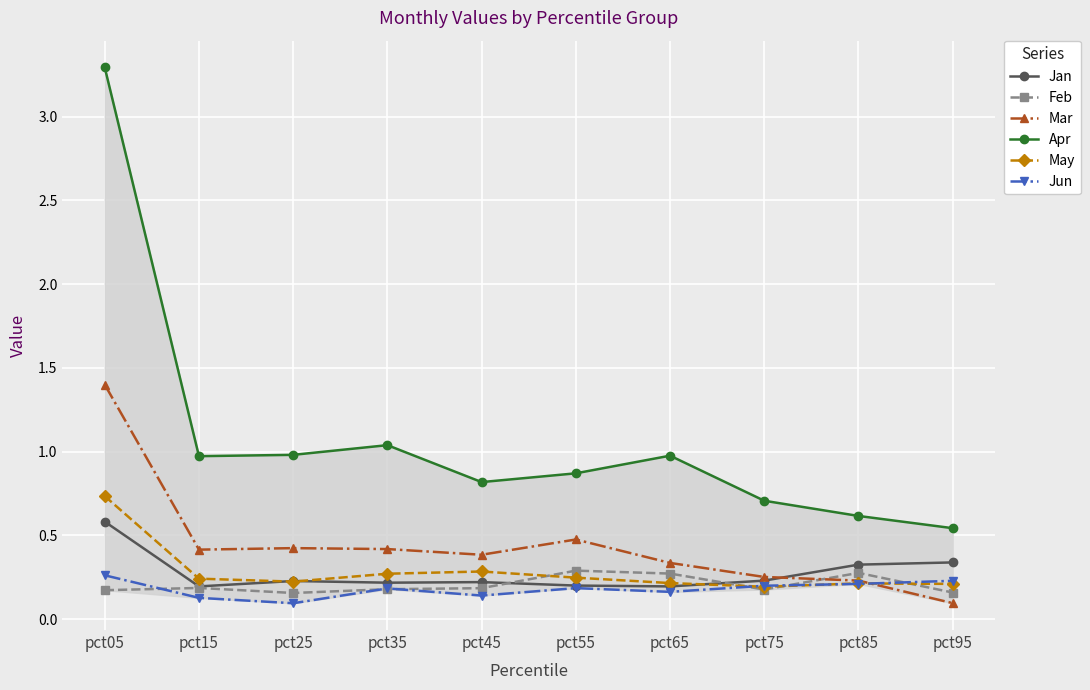

What is the value of the Apr point at the 1st from the left?

3.3